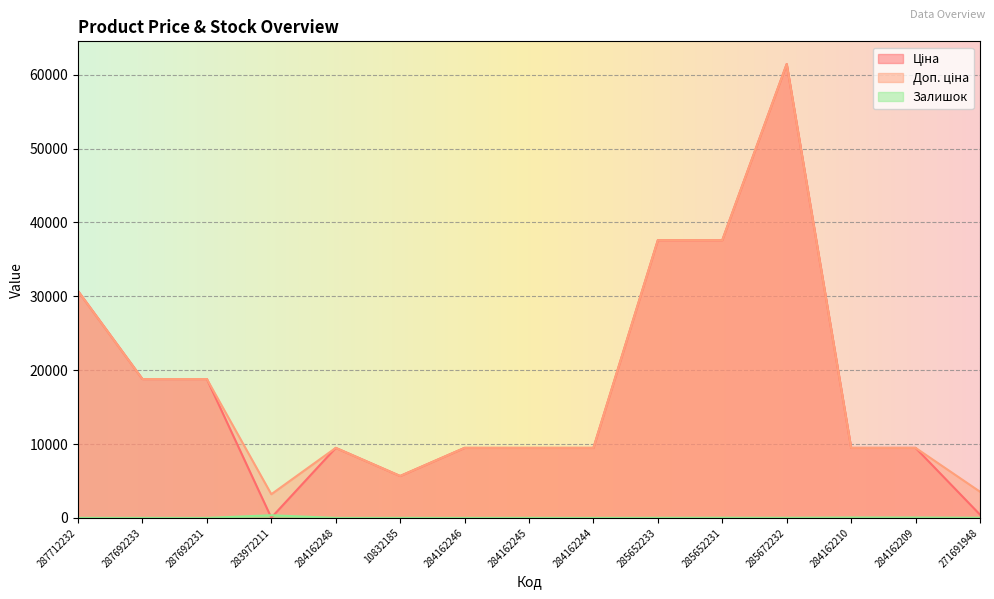

What is the value of the Ціна point at the 5th from the left?

9480.1